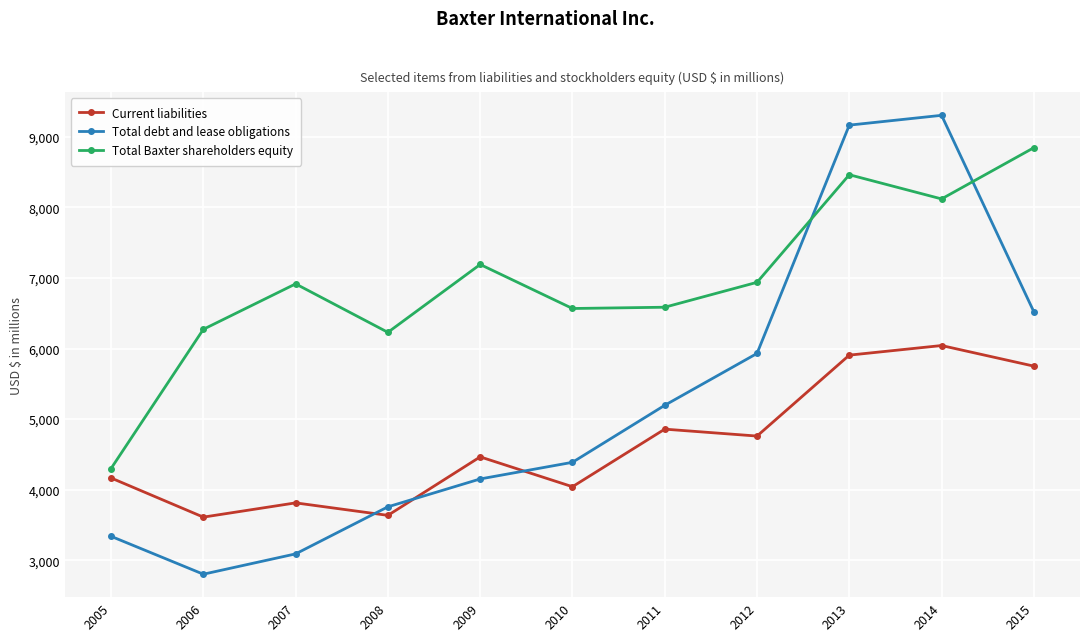

List the series in order of their peak value, highest first.

Total debt and lease obligations, Total Baxter shareholders equity, Current liabilities